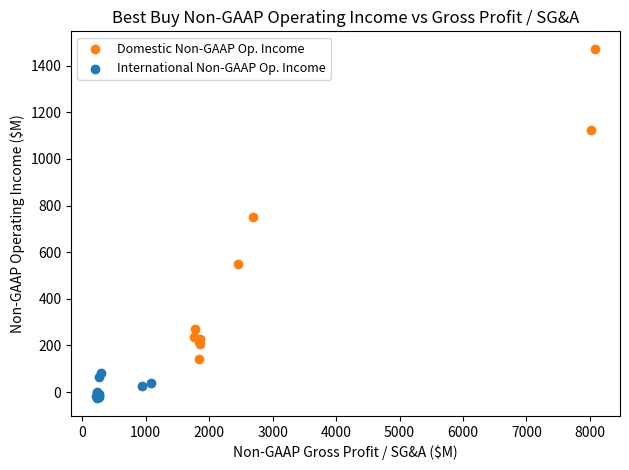

Which series has the largest Y range (max minus min)?

Domestic Non-GAAP Op. Income